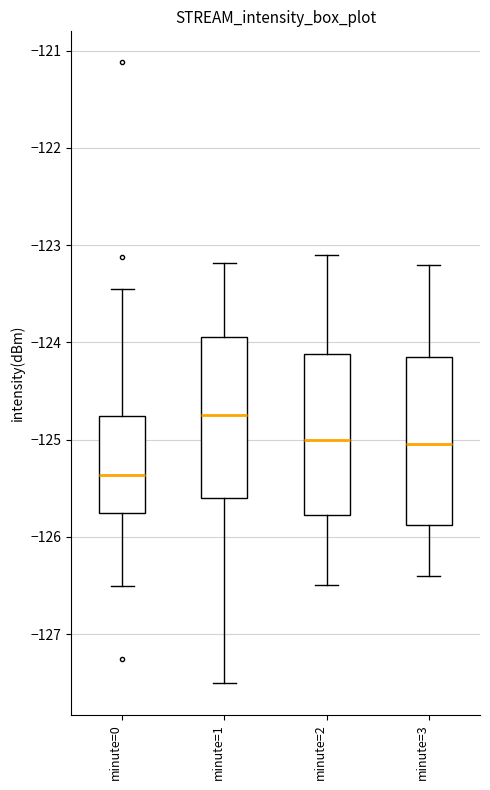

Reading left to right, transcribe this box plot: for each box, give where its median line is, the range the box spans, and where its two whiskers end, as read against the y-axis. The values are not printed on the chart, so give them approximately, as read against the axis.

minute=0: median -125.4, box -125.8 to -124.8, whiskers -126.5 to -123.5
minute=1: median -124.7, box -125.6 to -123.9, whiskers -127.5 to -123.2
minute=2: median -125.0, box -125.8 to -124.1, whiskers -126.5 to -123.1
minute=3: median -125.0, box -125.9 to -124.1, whiskers -126.4 to -123.2